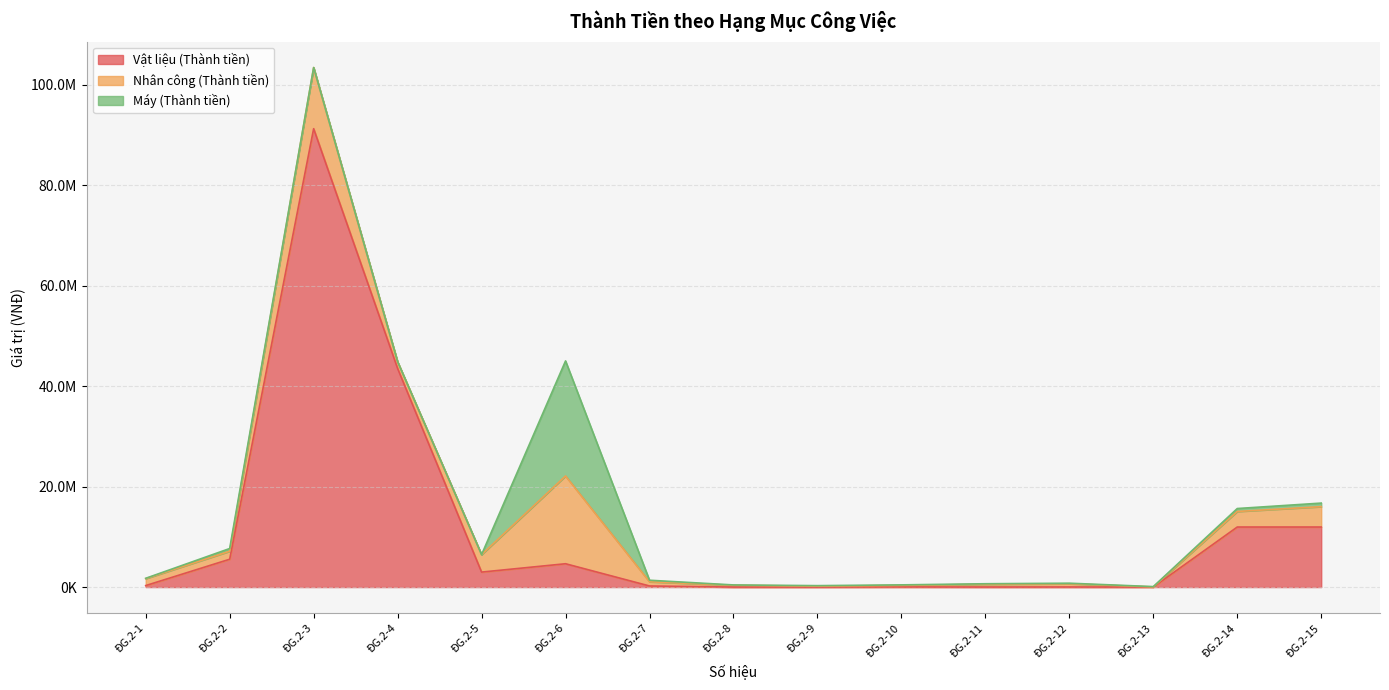

Is the value of Nhân công (Thành tiền) at ĐG.2-14 greater than the value of Máy (Thành tiền) at ĐG.2-3?

Yes